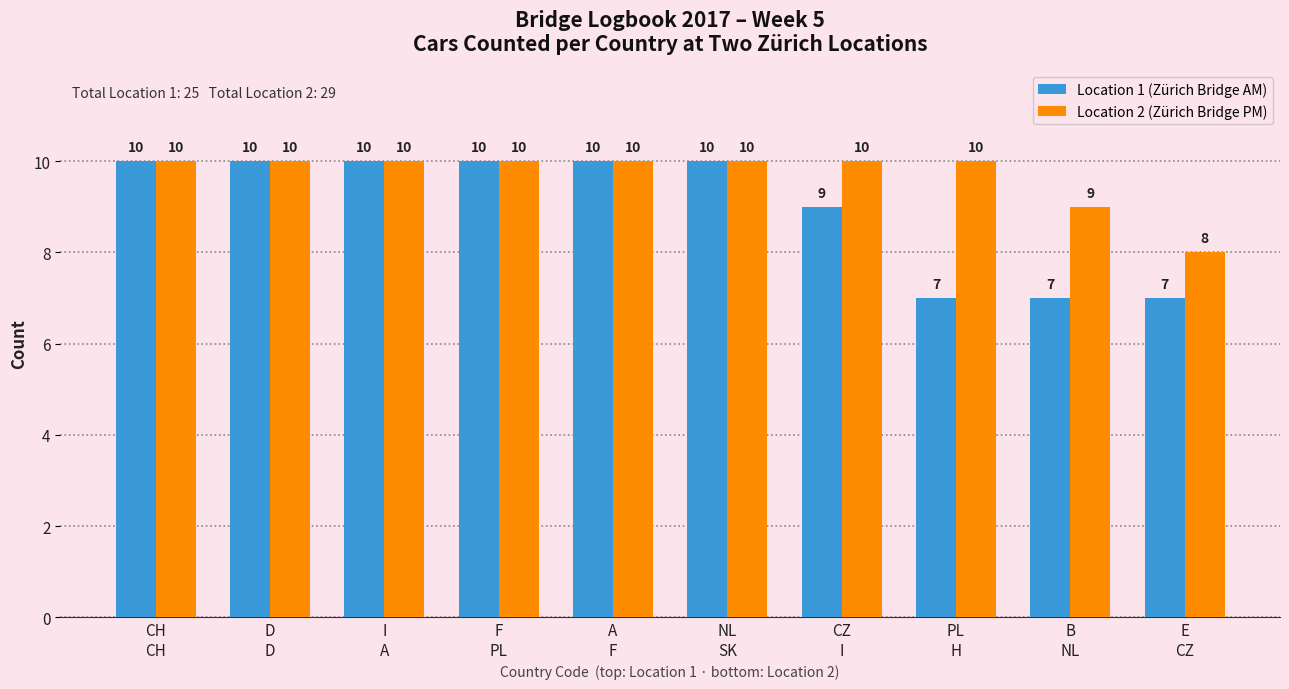

Which series has the widest spread of values?

Location 1 (Zürich Bridge AM)